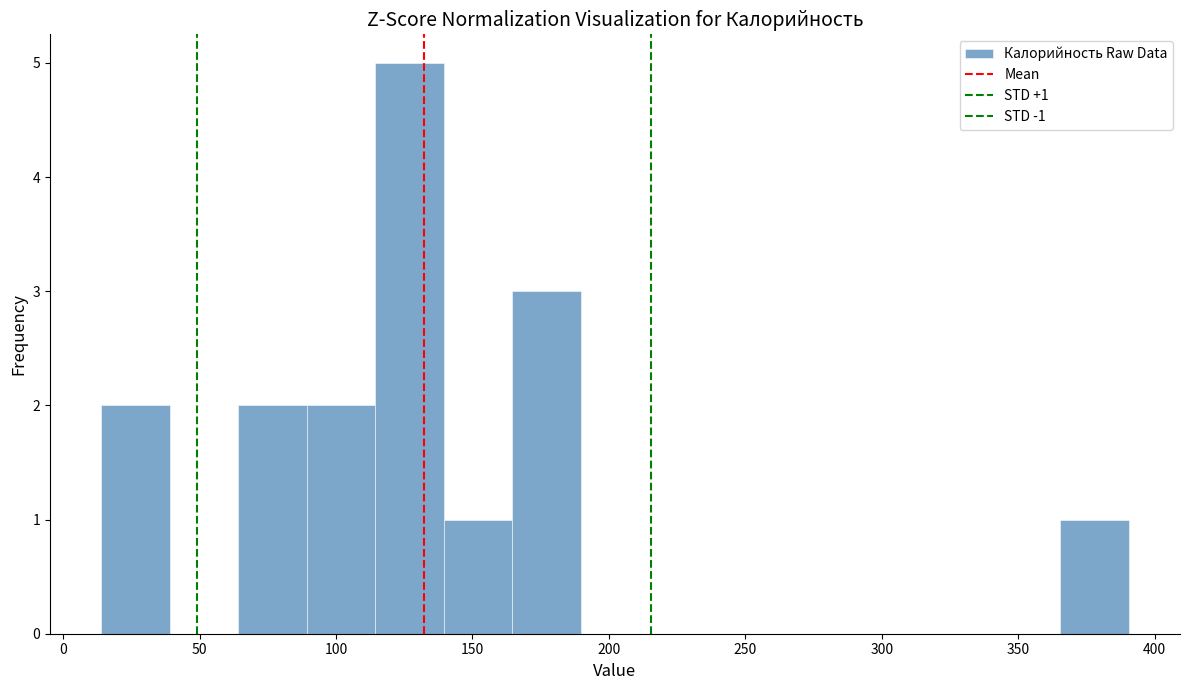

Over which range of the x-axis is the bar tallest?

115 to 140